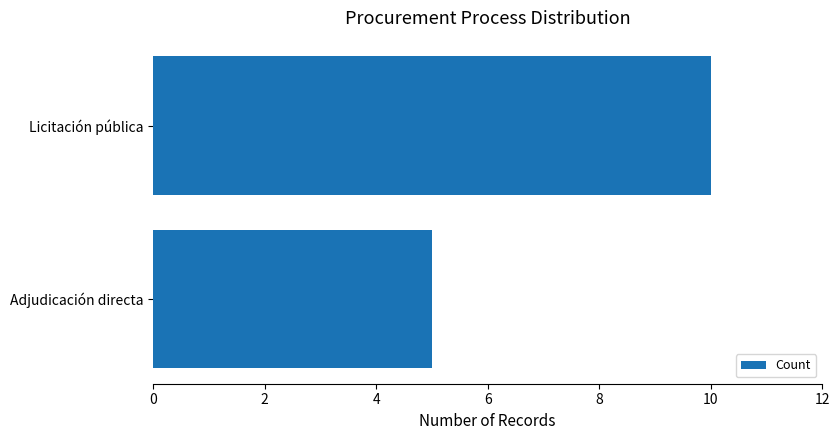

Count the values in the range 5 to 10.

2